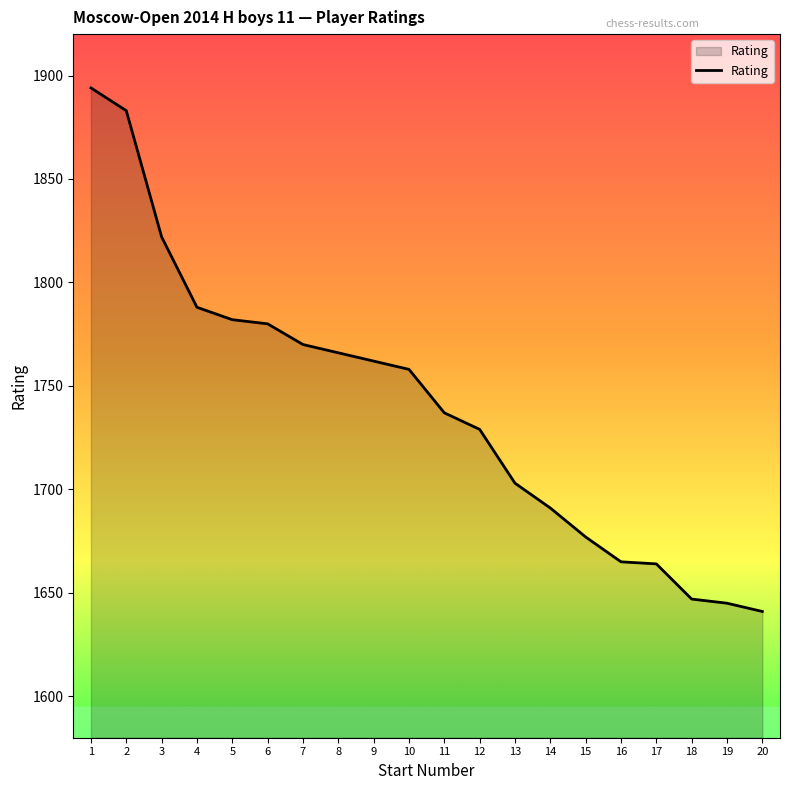

What is the approximate value at 11, to the nearest 10?

1740